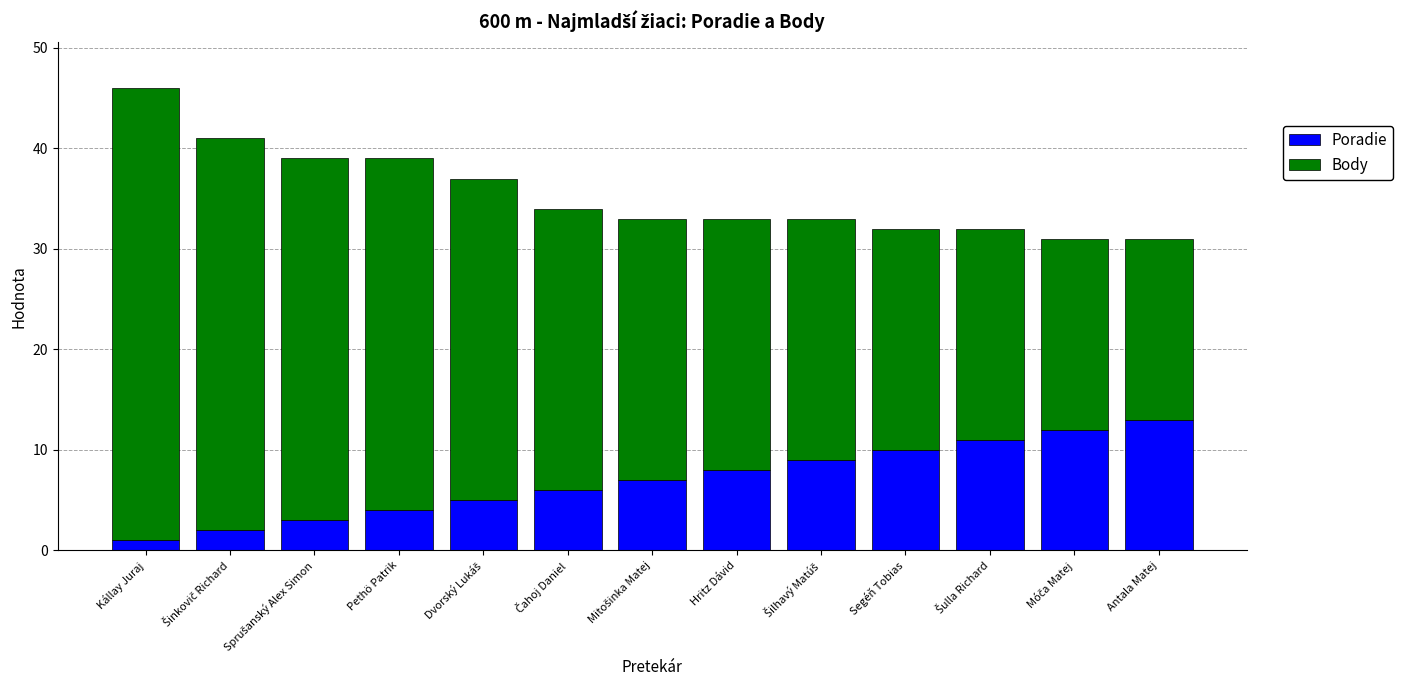

What is the difference between the maximum and minimum values in the Poradie series?

12